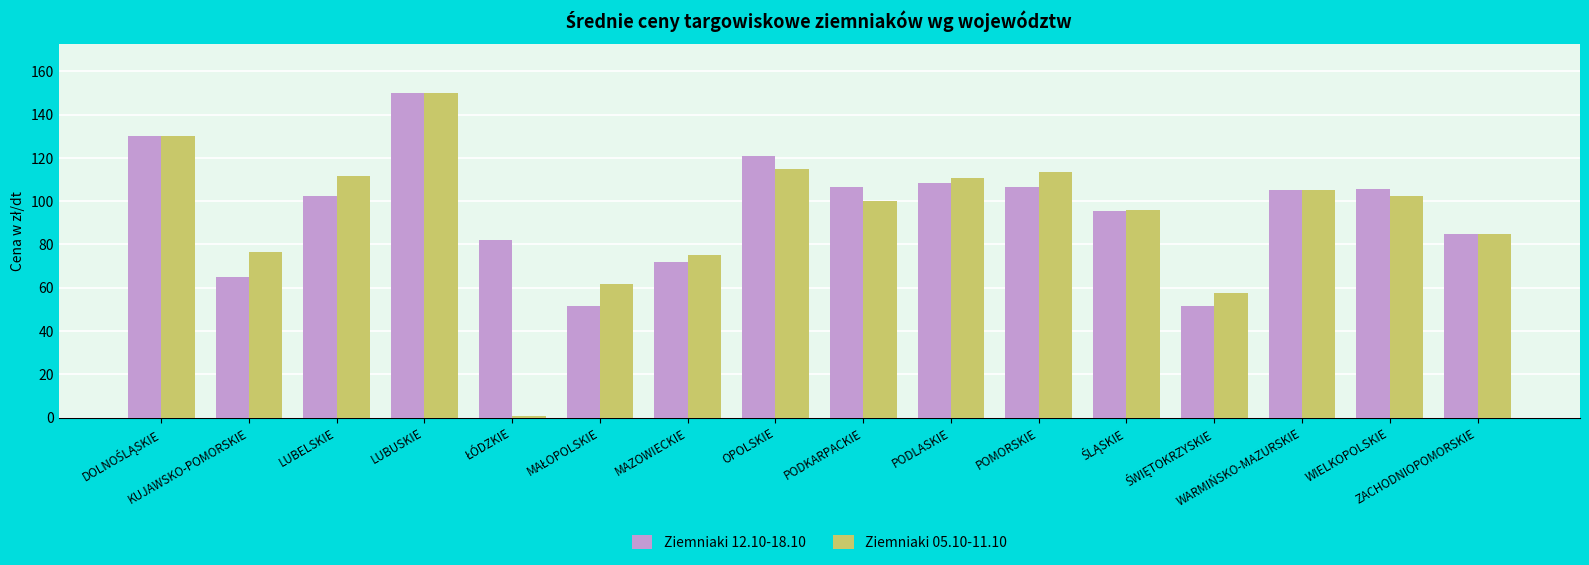

What are all the series names shown in the legend?

Ziemniaki 12.10-18.10, Ziemniaki 05.10-11.10